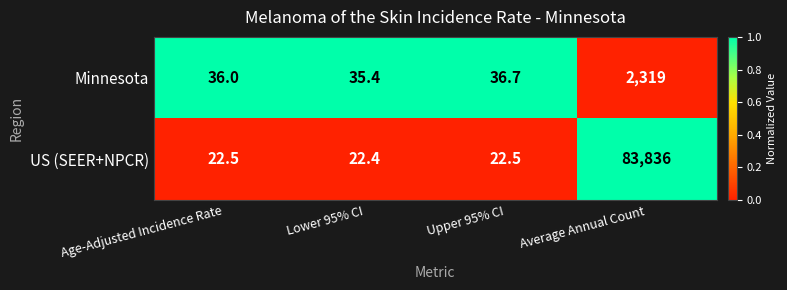

Is the value of Minnesota at Upper 95% CI greater than the value of US (SEER+NPCR) at Upper 95% CI?

Yes